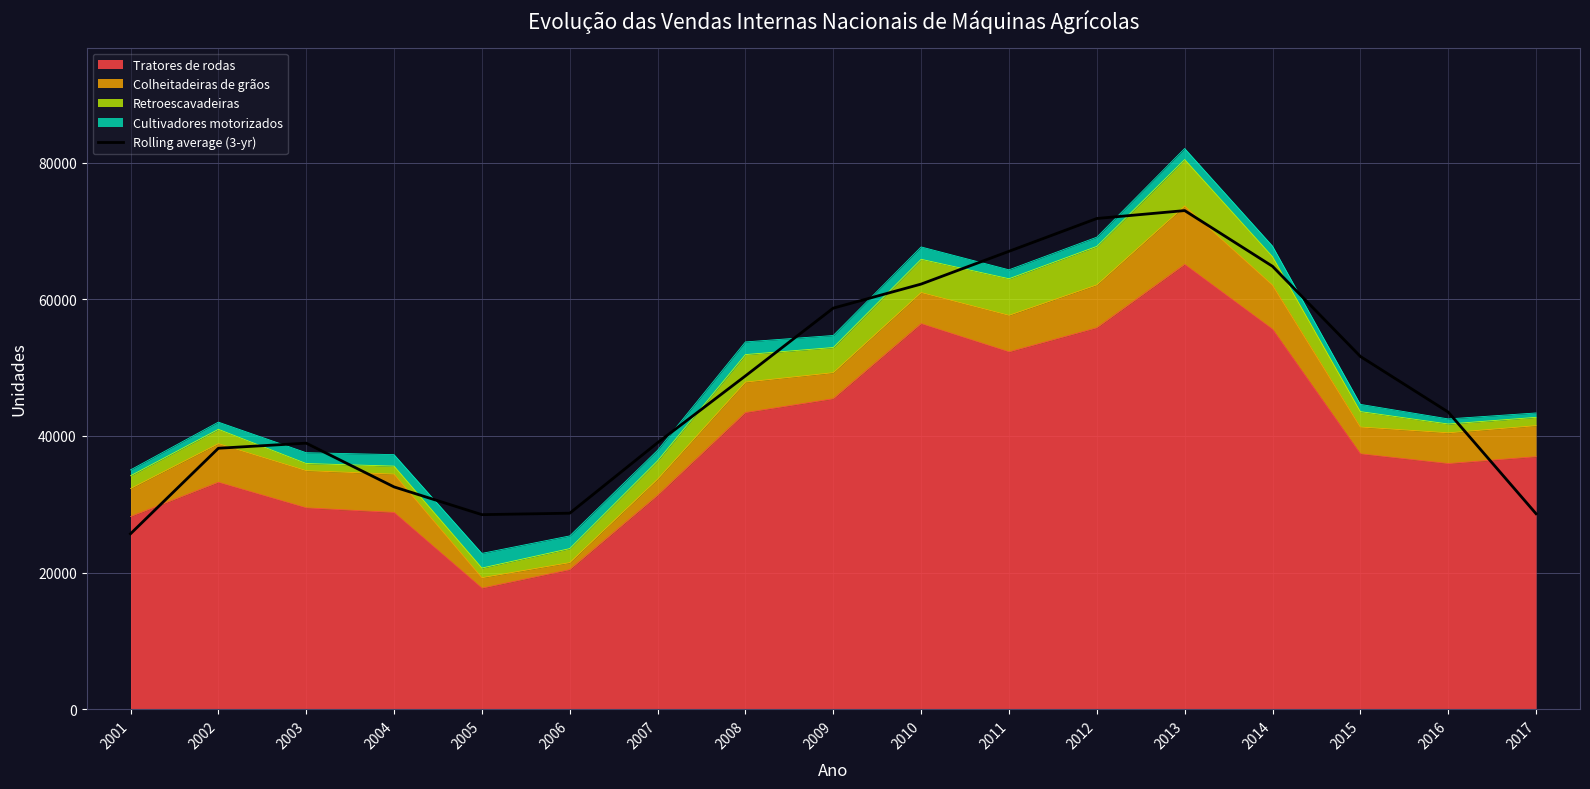

Reading left to right, extract all data points from this chart.

2001=25681.3	2002=38196.7	2003=38942.3	2004=32541.3	2005=28483.3	2006=28695.3	2007=39008.0	2008=48782.0	2009=58697.7	2010=62214.0	2011=67008.3	2012=71809.3	2013=72967.0	2014=64813.0	2015=51626.0	2016=43488.3	2017=28616.7